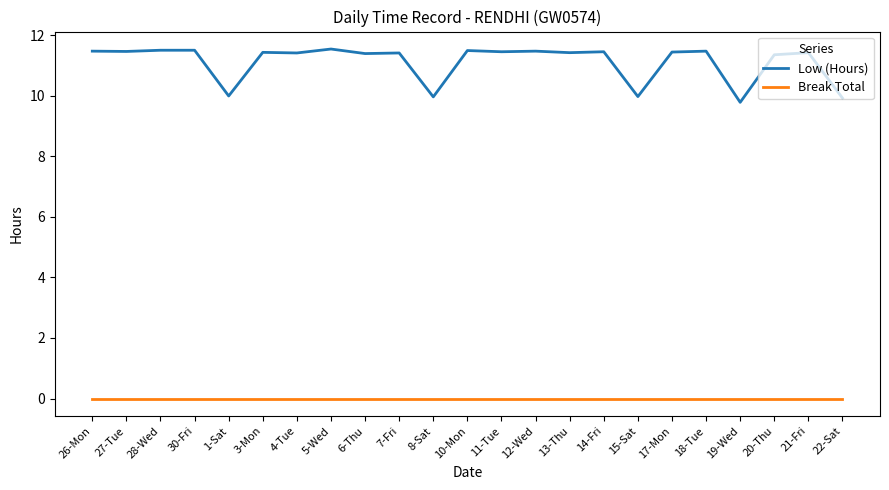

Is it true that Low (Hours) equals 15.9 at 15-Sat?

False